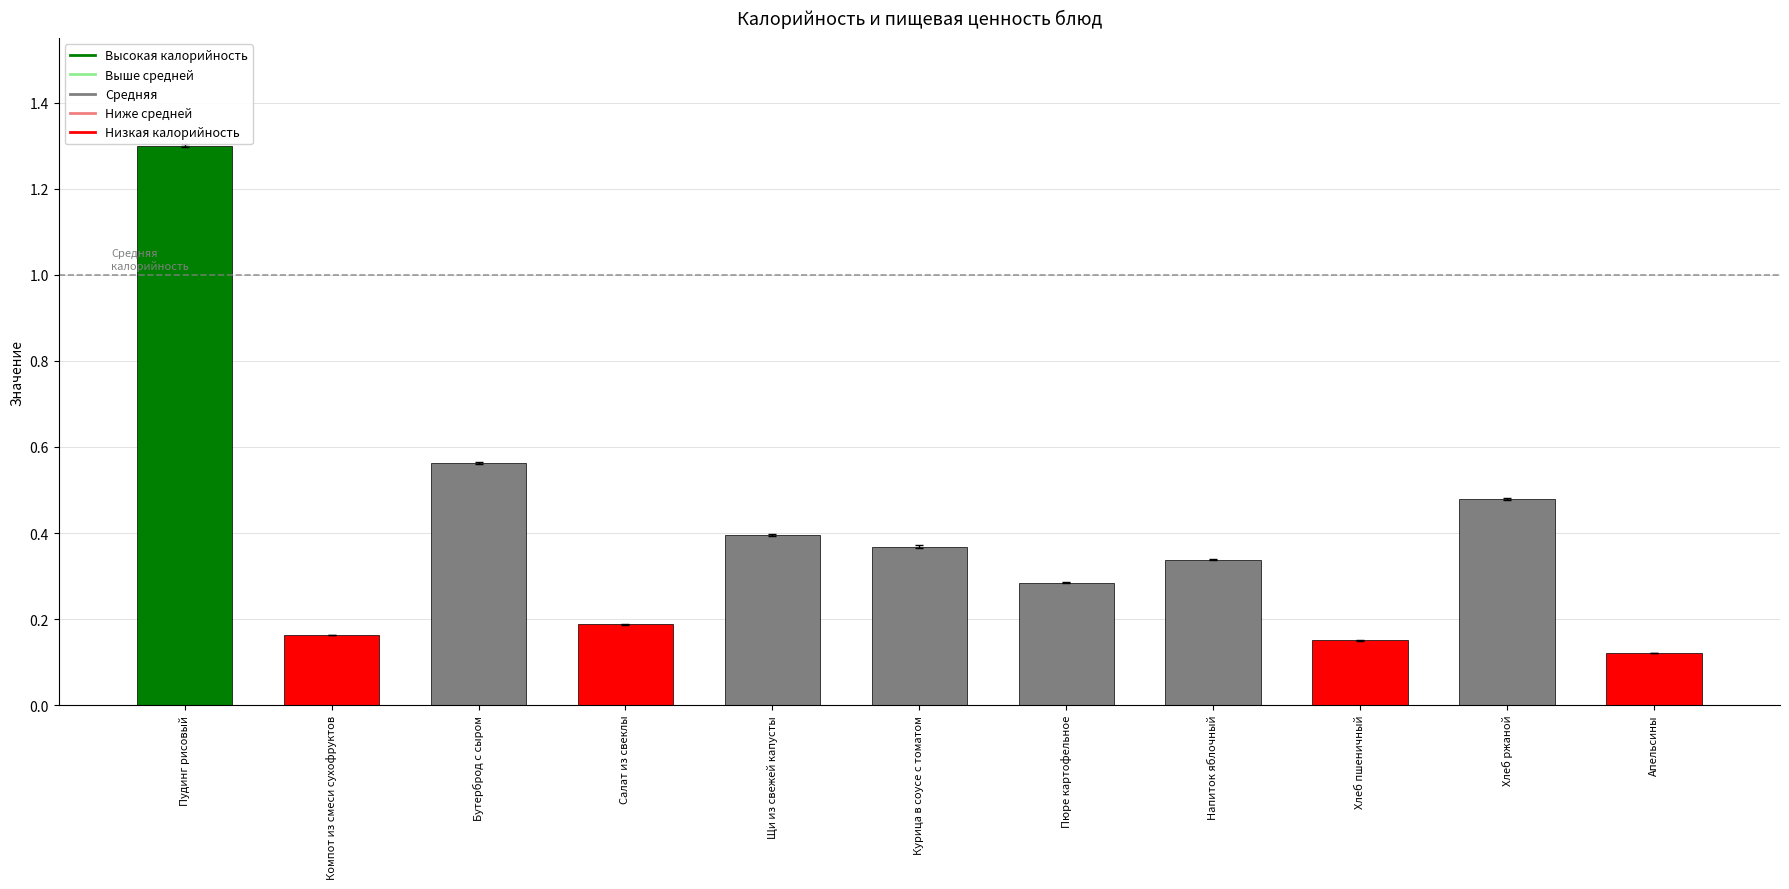

The value at Щи из свежей капусты is 0.7. True or false?

False